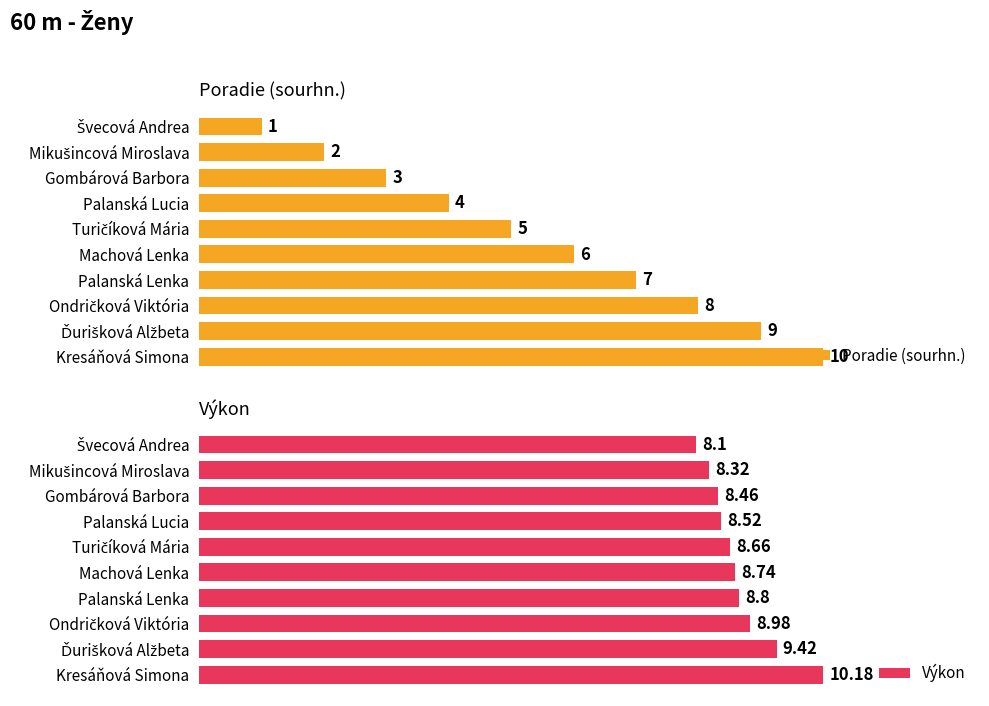

Is it true that Poradie (sourhn.) equals 8.0 at Ondričková Viktória?

True